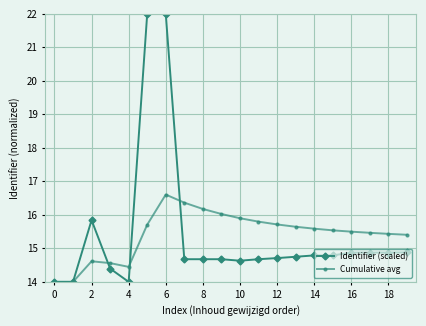

At how many categories does at least one series exceed 15?

16